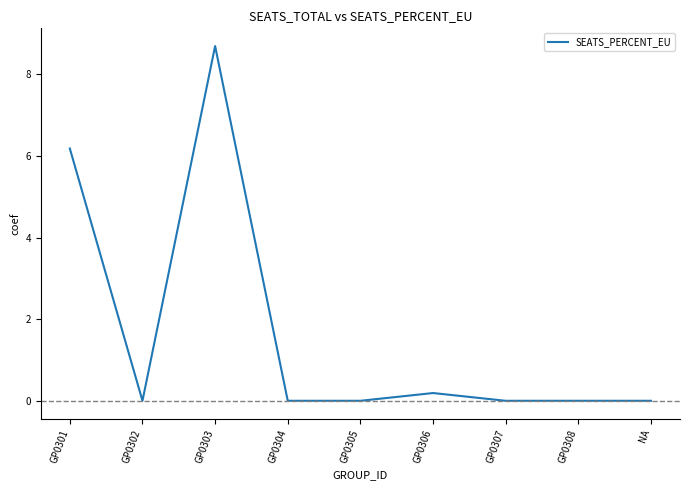

Reading left to right, what are all the values shown in this chart?

6.2	0.0	8.7	0.0	0.0	0.2	0.0	0.0	0.0